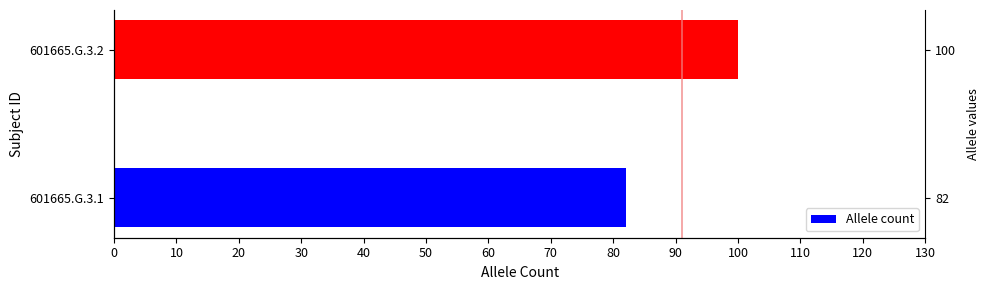

True or false: the data shows 53 at 601665.G.3.2.

False